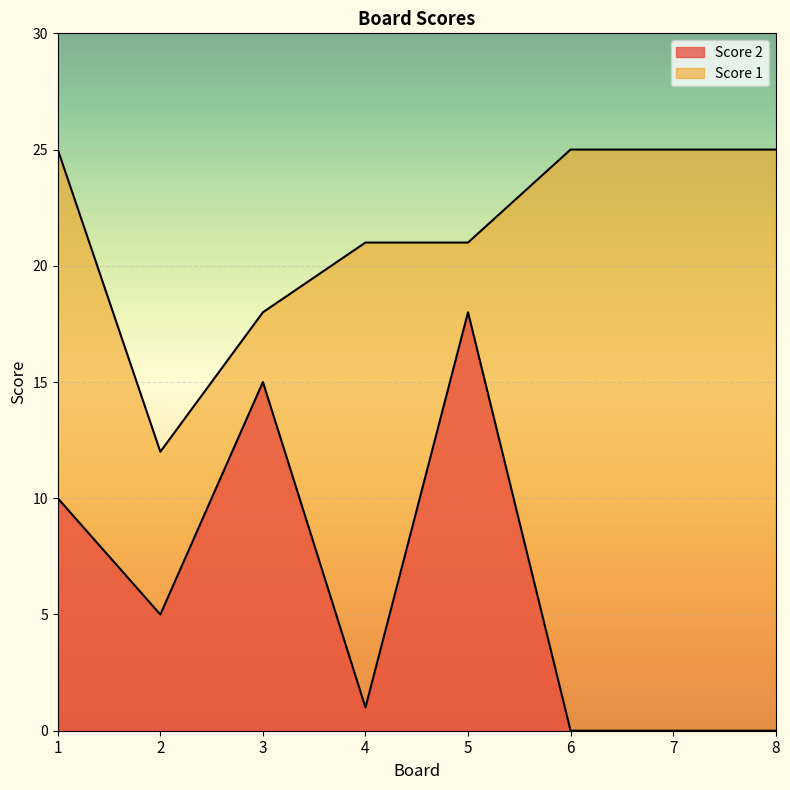

Rank the series at 8 from highest to lowest value.

Score 1, Score 2